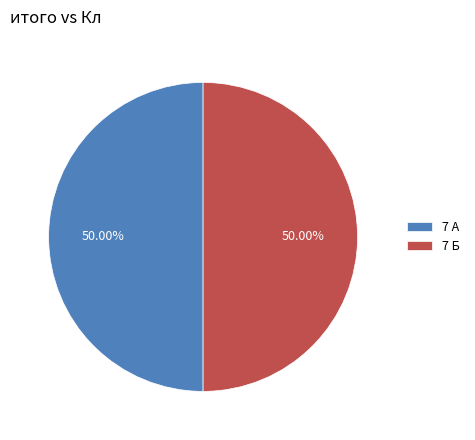

Is the sum of 7 Б and 7 А greater than half?

Yes